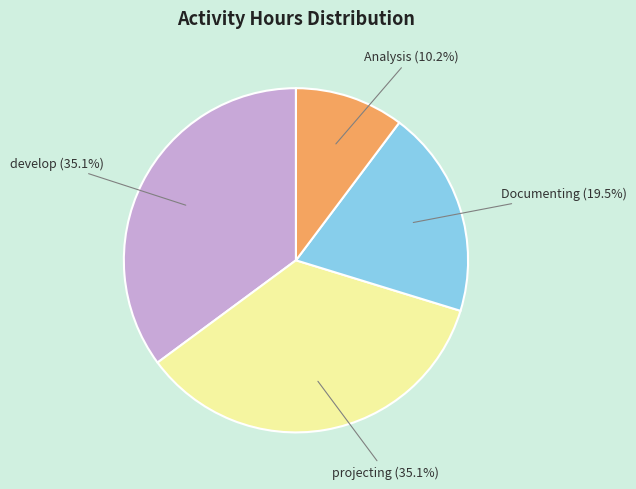

Is there a majority slice in this chart?

No